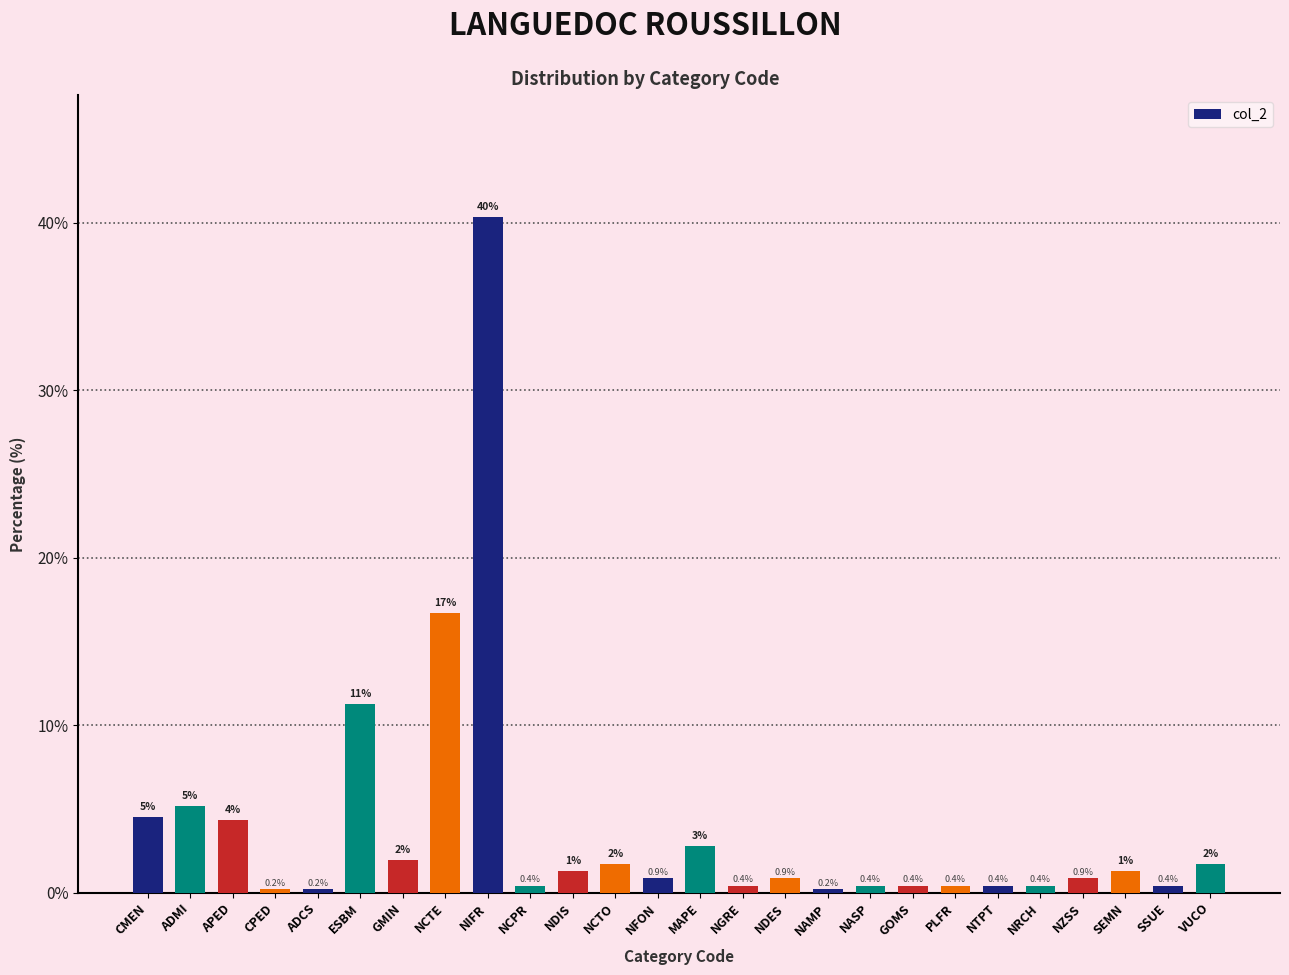

What position from the left is PLFR?

20